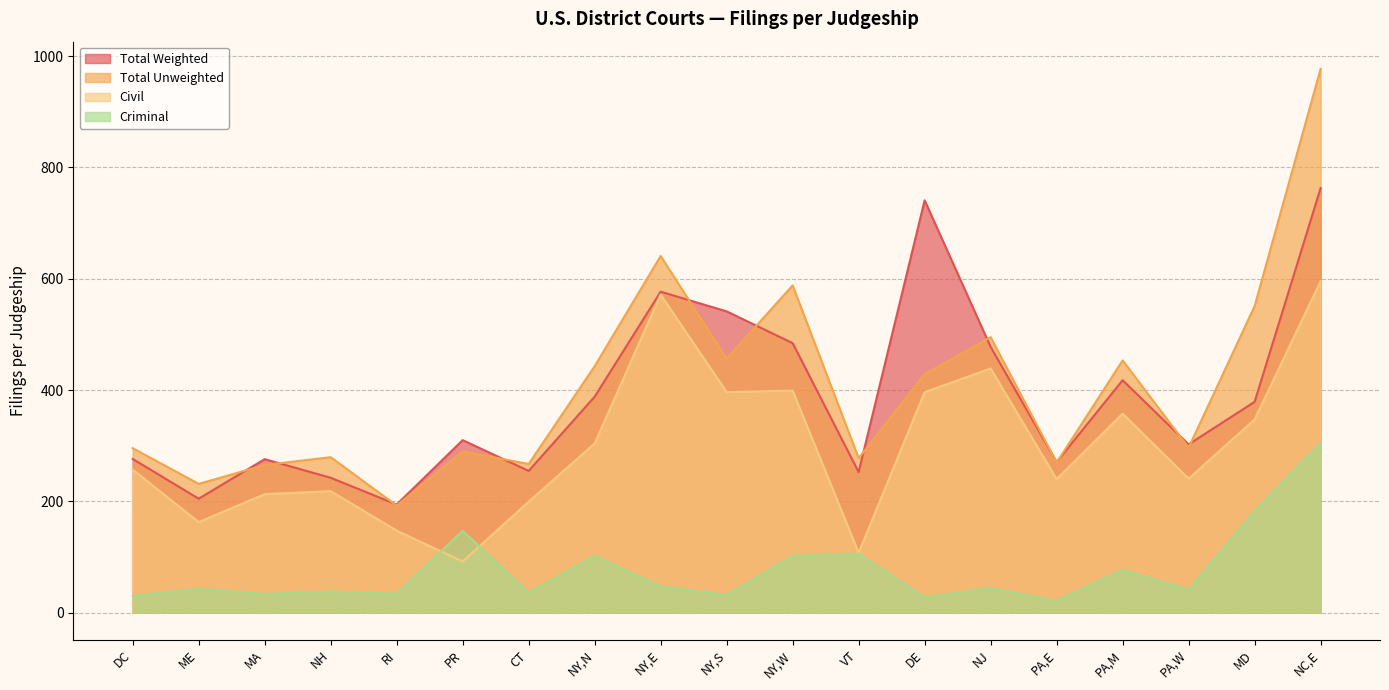

Where do Total Unweighted and Total Weighted first cross each other?

ME and MA